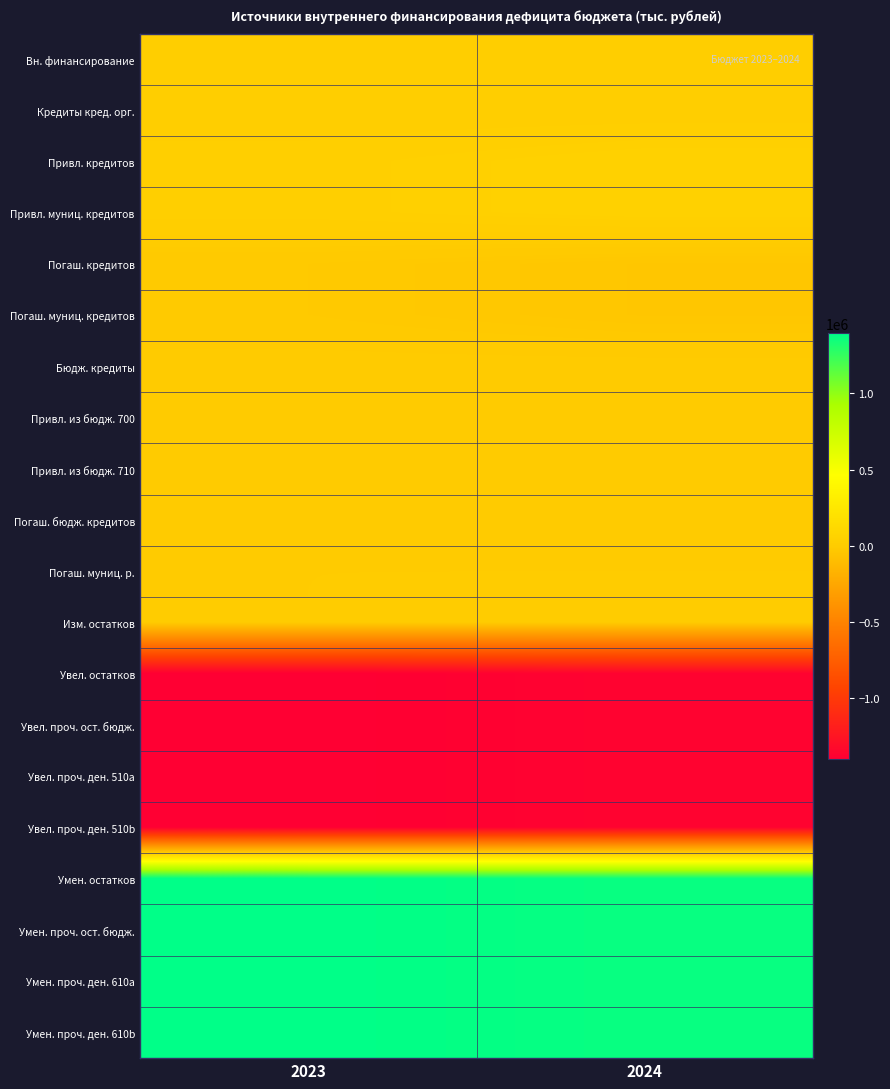

Reading right to left, transcribe all the data shown in this chart.

Вн. финансирование: 2024=18262.9	2023=17332.0
Кредиты кред. орг.: 2024=18262.9	2023=17332.0
Привл. кредитов: 2024=51878.6	2023=33615.7
Привл. муниц. кредитов: 2024=51878.6	2023=33615.7
Погаш. кредитов: 2024=-33615.7	2023=-16283.7
Погаш. муниц. кредитов: 2024=-33615.7	2023=-16283.7
Бюдж. кредиты: 2024=0.0	2023=0.0
Привл. из бюдж. 700: 2024=0.0	2023=0.0
Привл. из бюдж. 710: 2024=0.0	2023=0.0
Погаш. бюдж. кредитов: 2024=0.0	2023=0.0
Погаш. муниц. р.: 2024=0.0	2023=0.0
Изм. остатков: 2024=0.0	2023=0.0
Увел. остатков: 2024=-1368577.3	2023=-1395132.6
Увел. проч. ост. бюдж.: 2024=-1368577.3	2023=-1395132.6
Увел. проч. ден. 510a: 2024=-1368577.3	2023=-1395132.6
Увел. проч. ден. 510b: 2024=-1368577.3	2023=-1395132.6
Умен. остатков: 2024=1368577.3	2023=1395132.6
Умен. проч. ост. бюдж.: 2024=1368577.3	2023=1395132.6
Умен. проч. ден. 610a: 2024=1368577.3	2023=1395132.6
Умен. проч. ден. 610b: 2024=1368577.3	2023=1395132.6